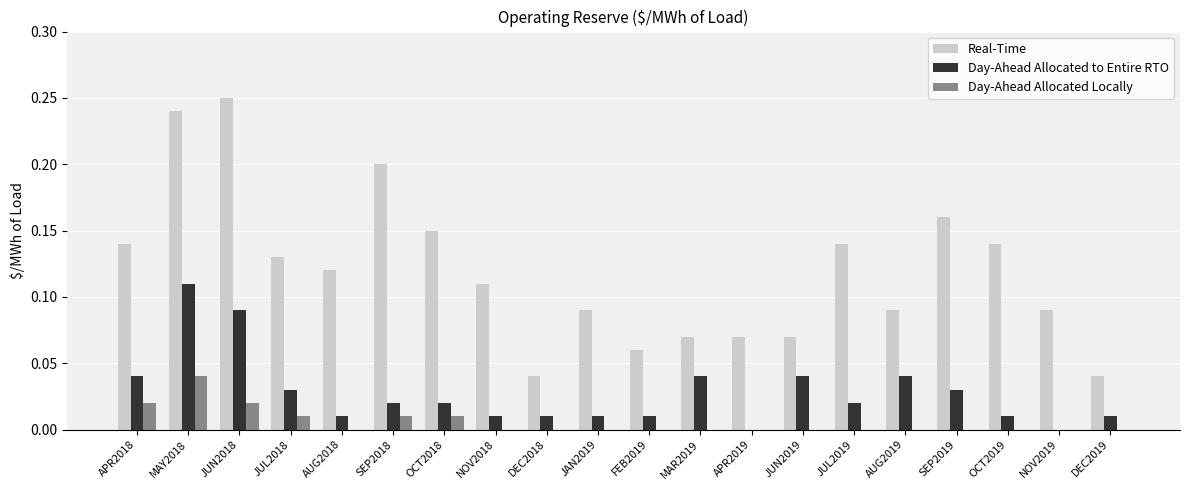

How many data points does each series have?

20